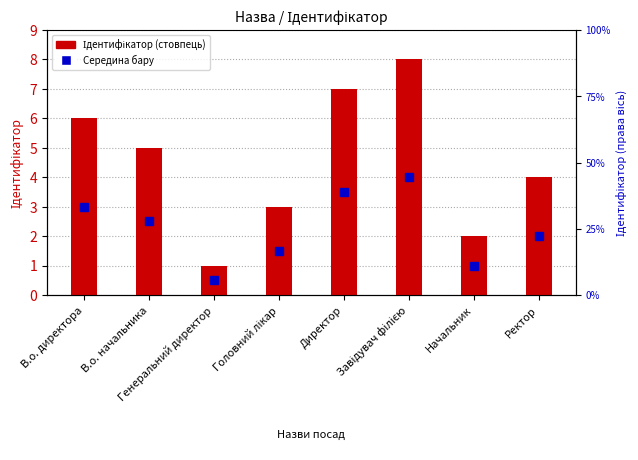

Read the Середина (маркер) value at Завідувач філією.

4.0